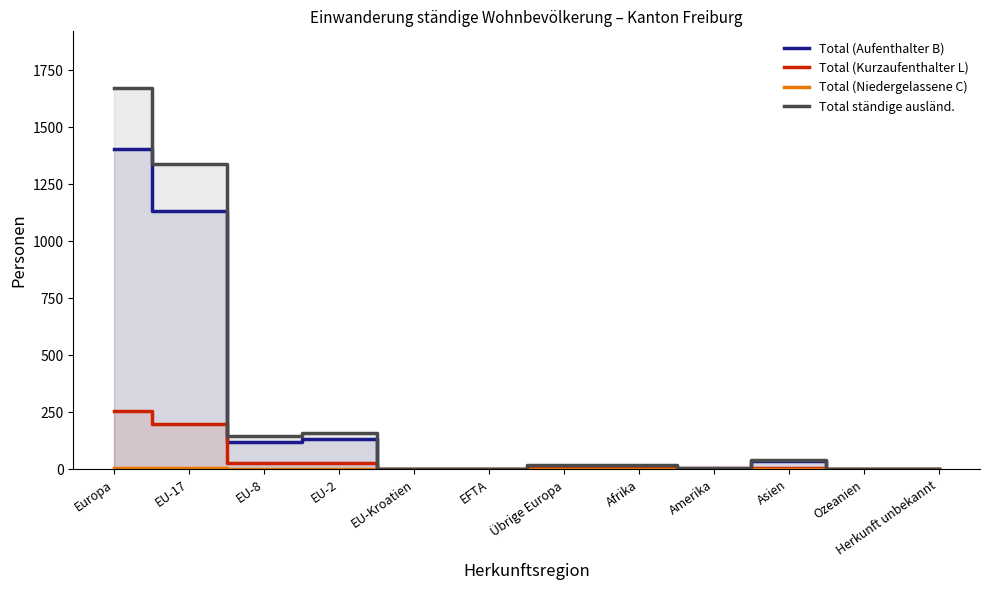

True or false: Total (Kurzaufenthalter L) and Total ständige ausländ. intersect in this chart.

False